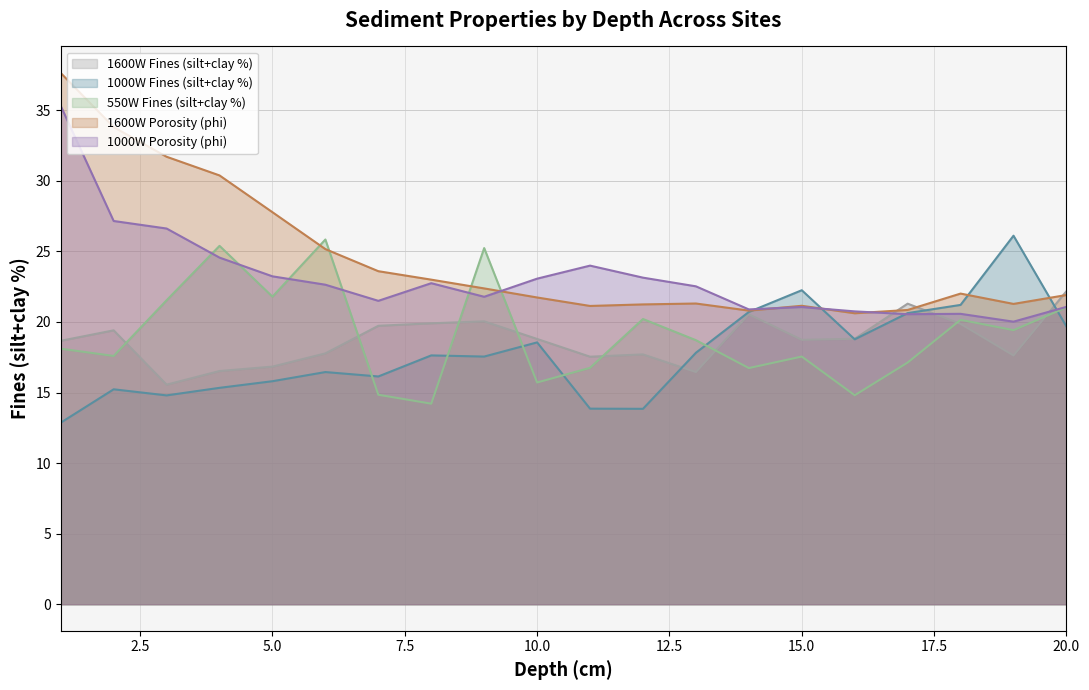

Between 16 and 1, which is larger?

16